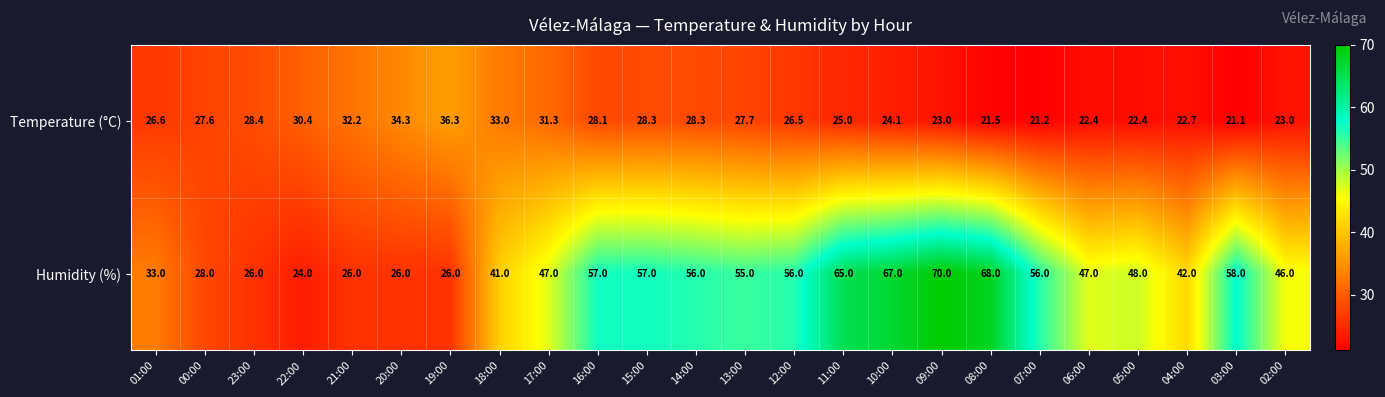

Which series has the largest total across all categories?

Humidity (%)